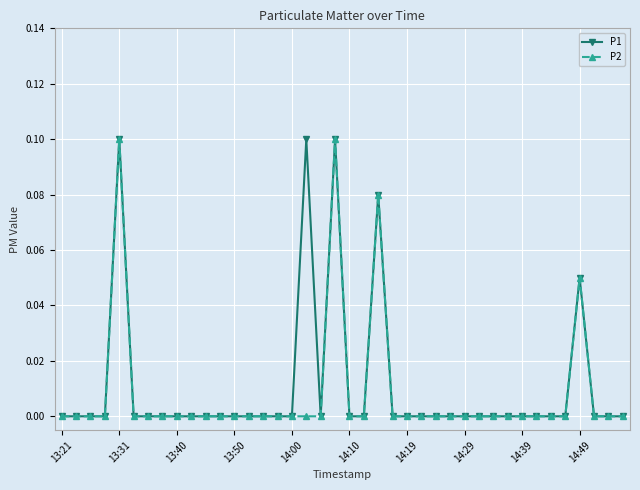

True or false: P1 has more than 2 points higher than both neighbors.

True